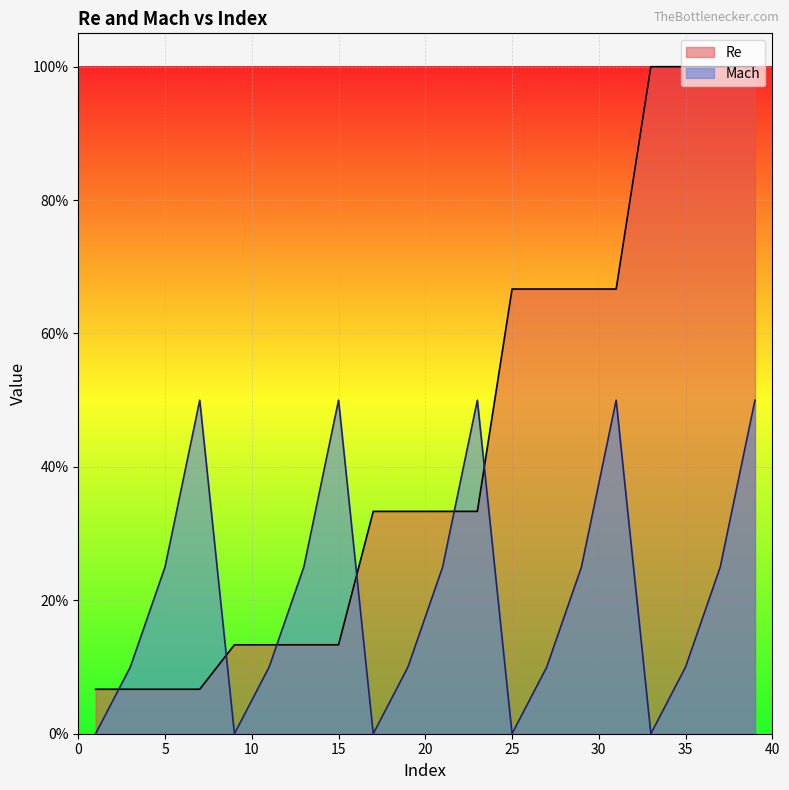

At how many categories does at least one series exceed 0?

20